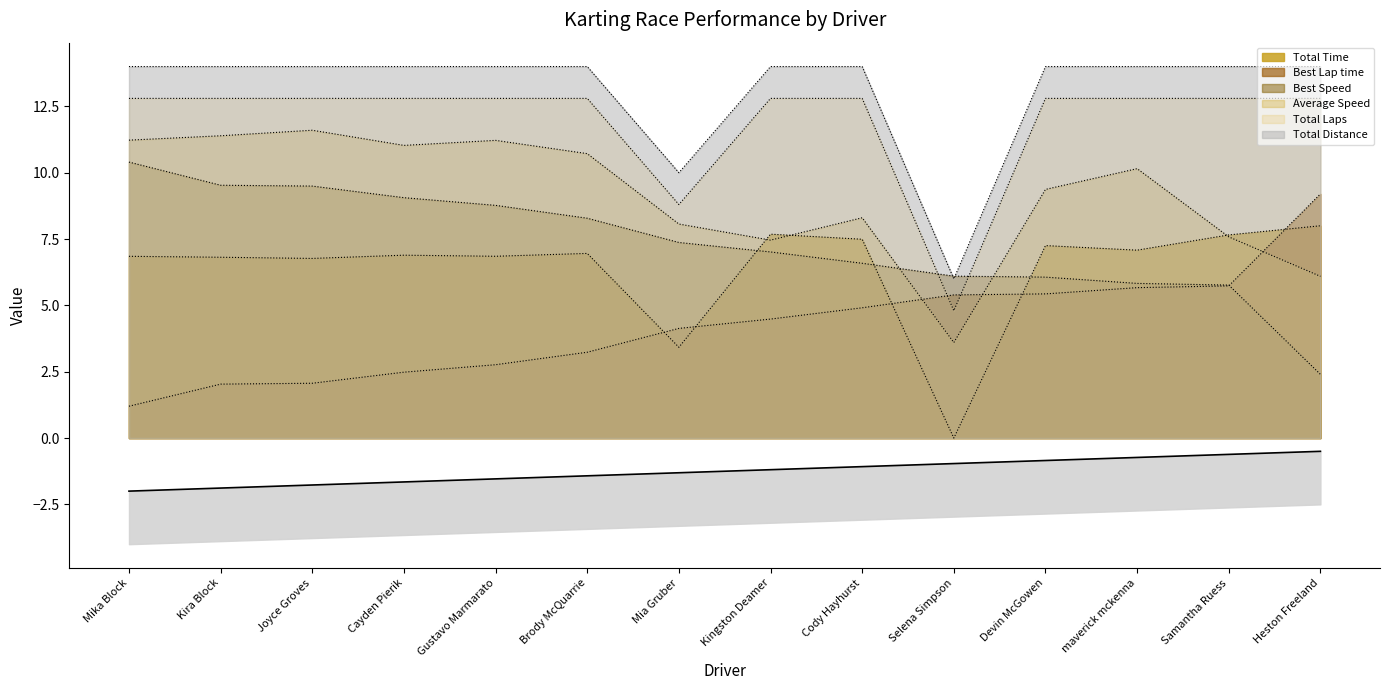

True or false: Total Time and Total Laps intersect in this chart.

False